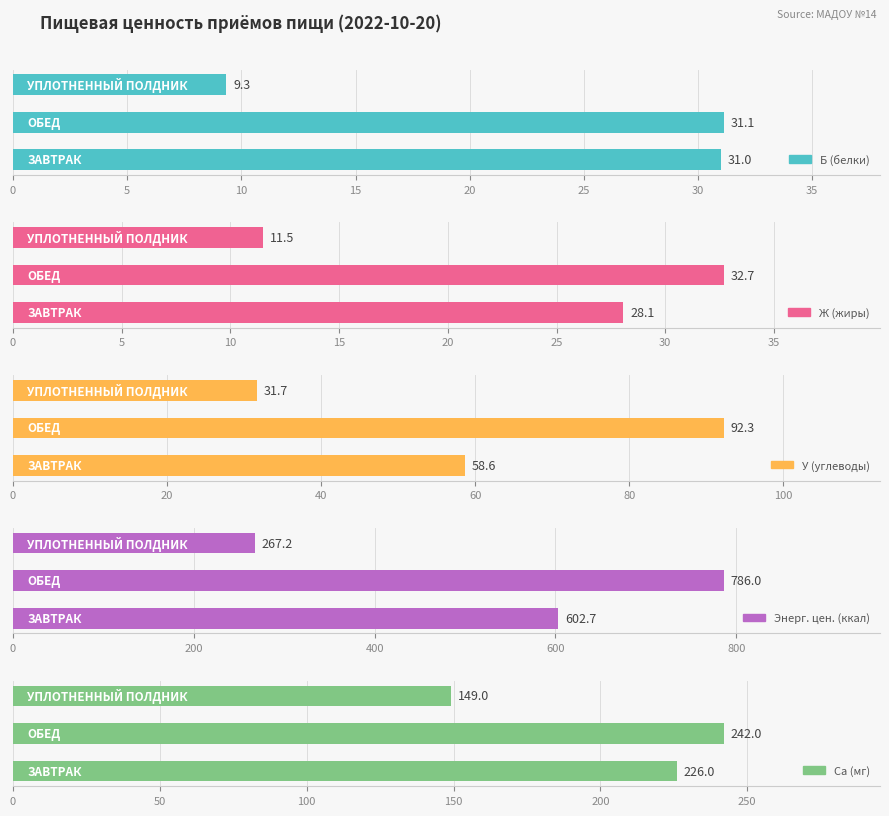

How many Ca (мг) values are between 149 and 242?

3